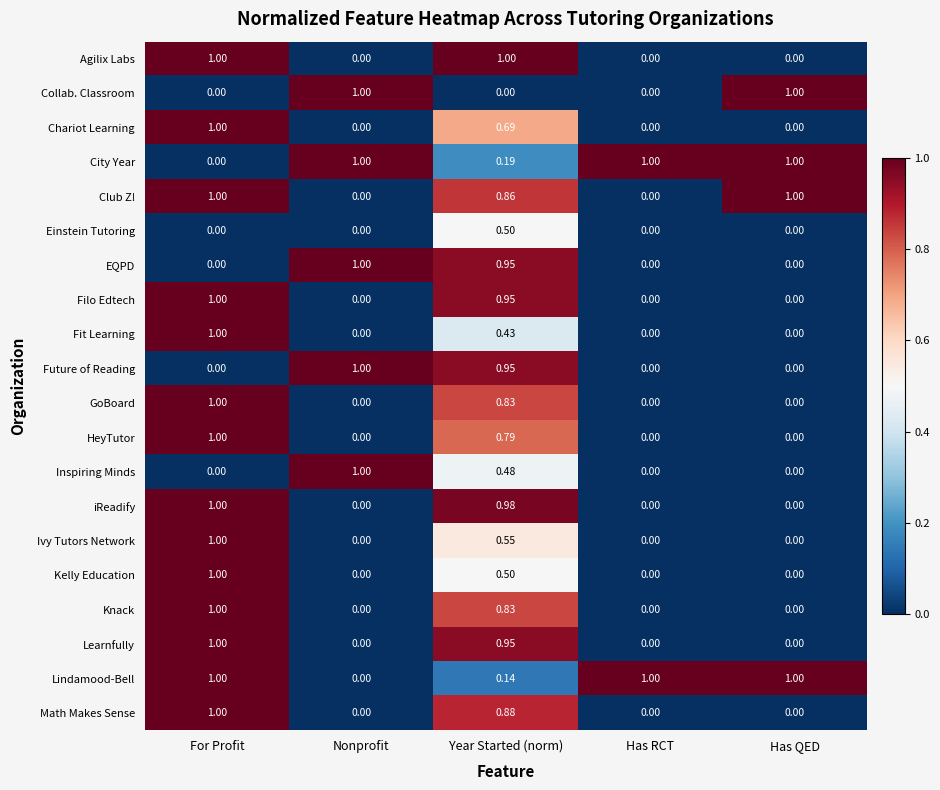

Which category has the highest value in the iReadify series?

For Profit